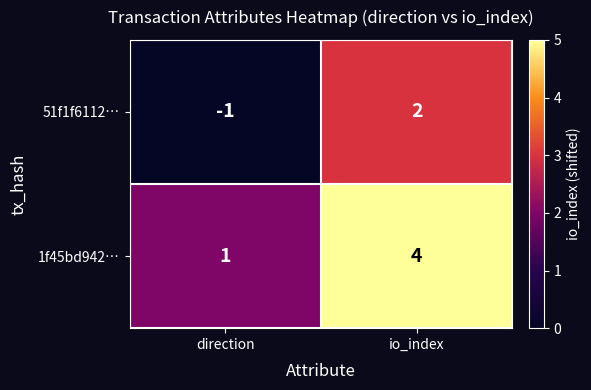

Which label corresponds to the smallest value in the chart?

direction